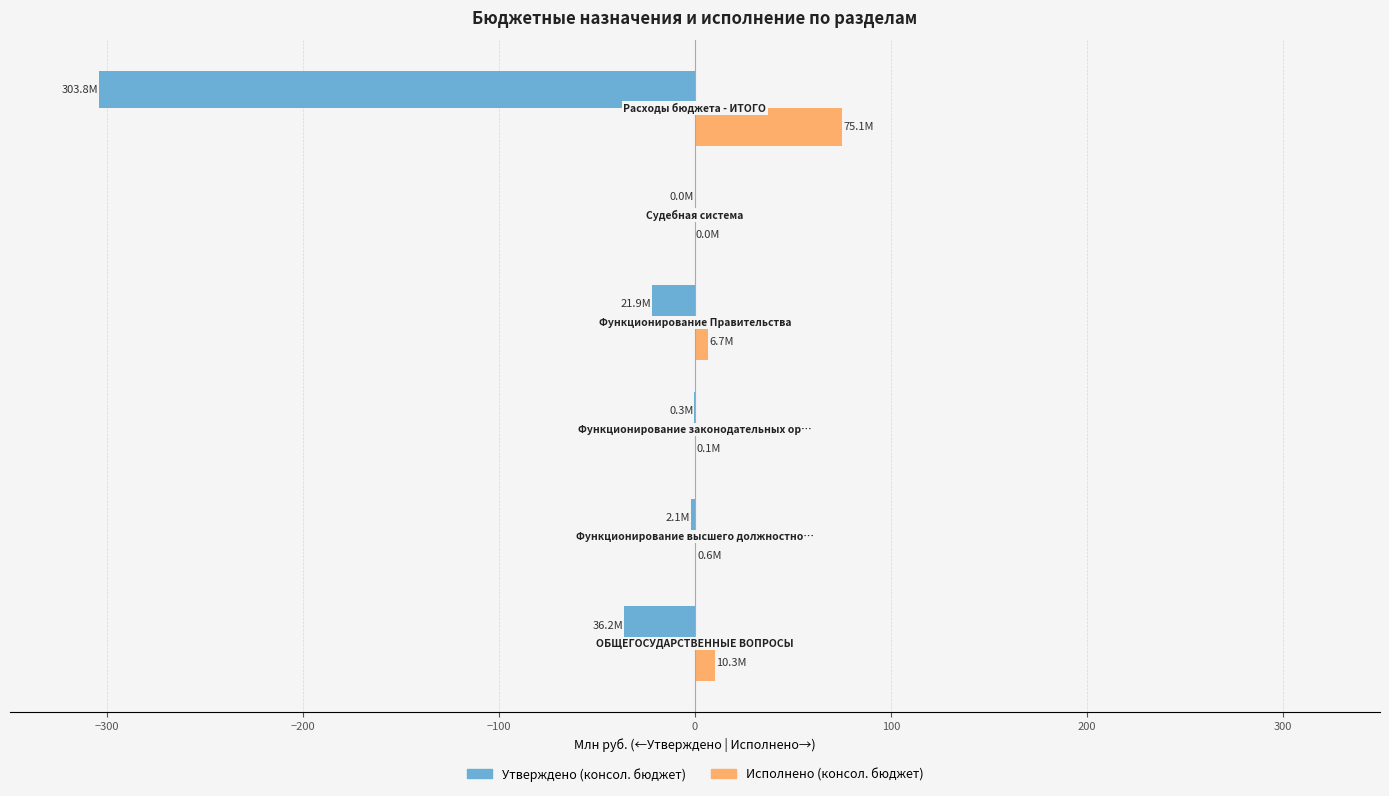

What is the highest value of the Исполнено (консол. бюджет) series?

75.1